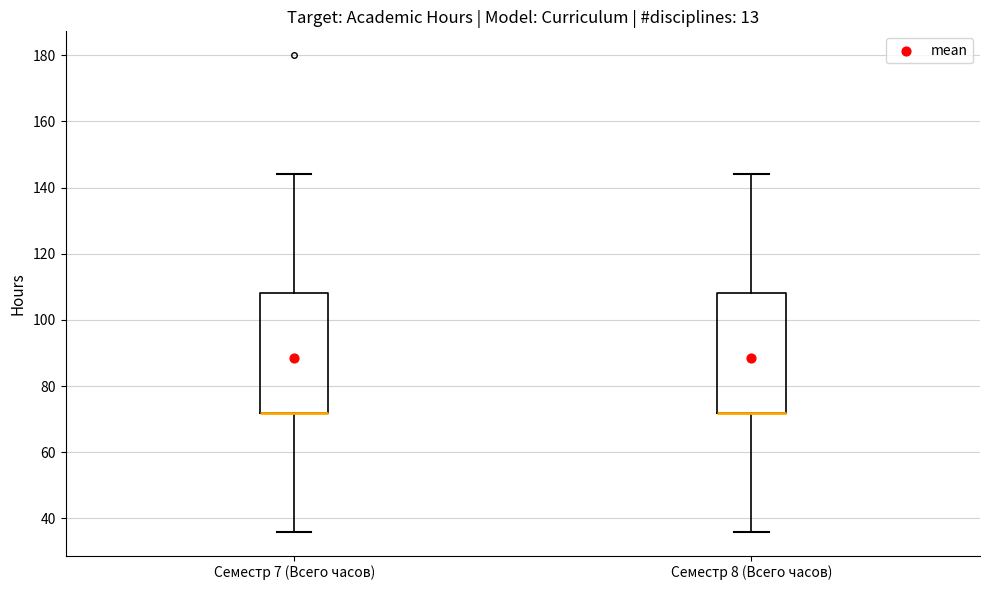

Where is the lower edge of the box for Семестр 8 (Всего часов) on the y-axis? The values are not printed on the chart, so give them approximately, as read against the axis.

72